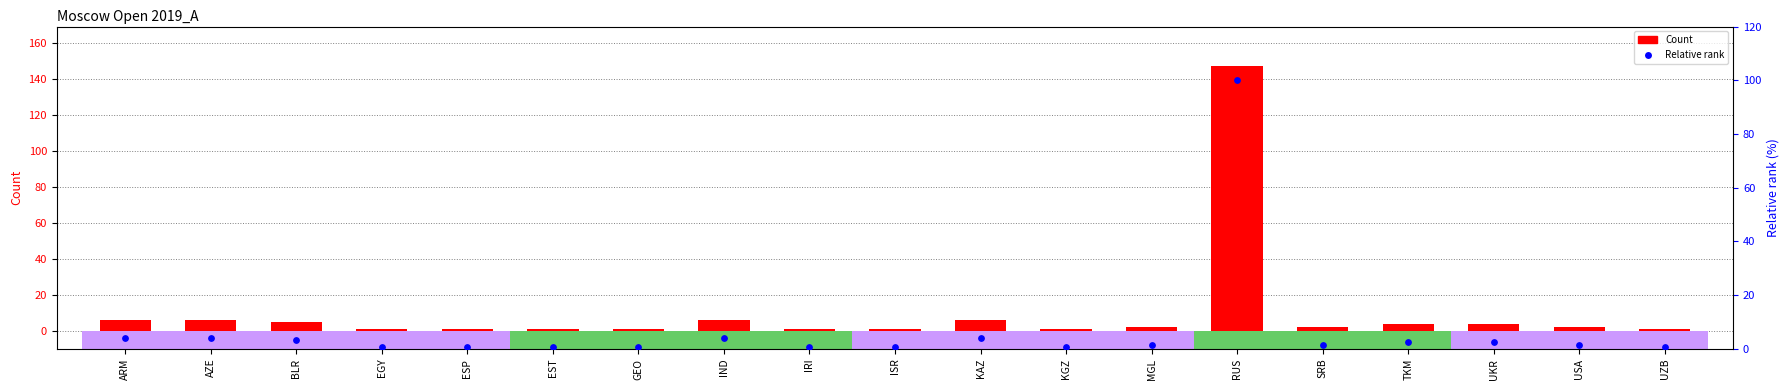

Which series contains the lowest Y value?

Percentile rank (relative)